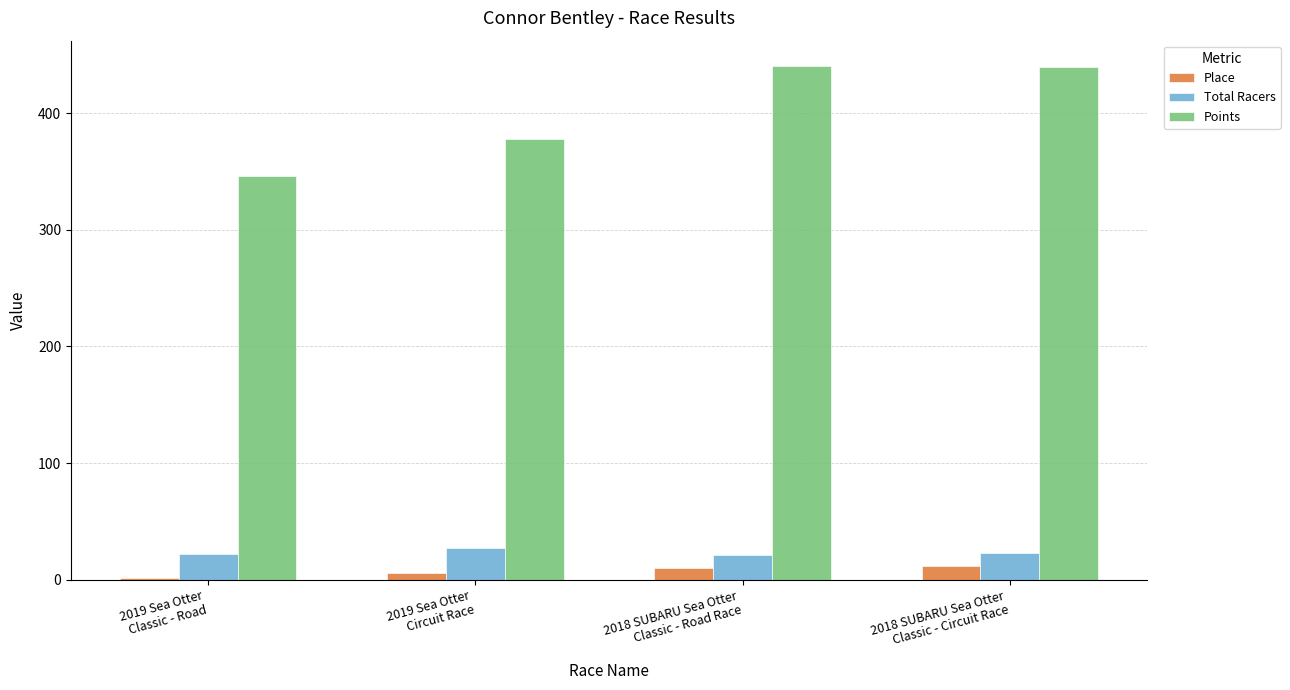

Count the Place values in the range 6 to 12.

3